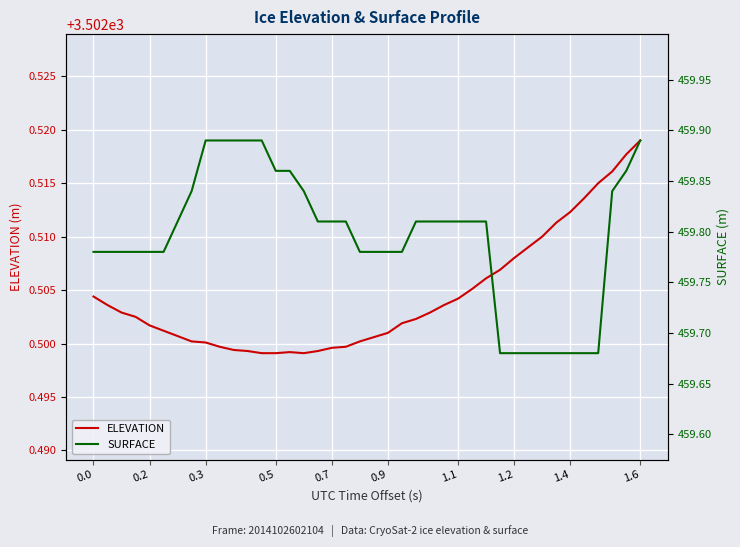

True or false: ELEVATION has a value of 4950.9 at 1.4.

False